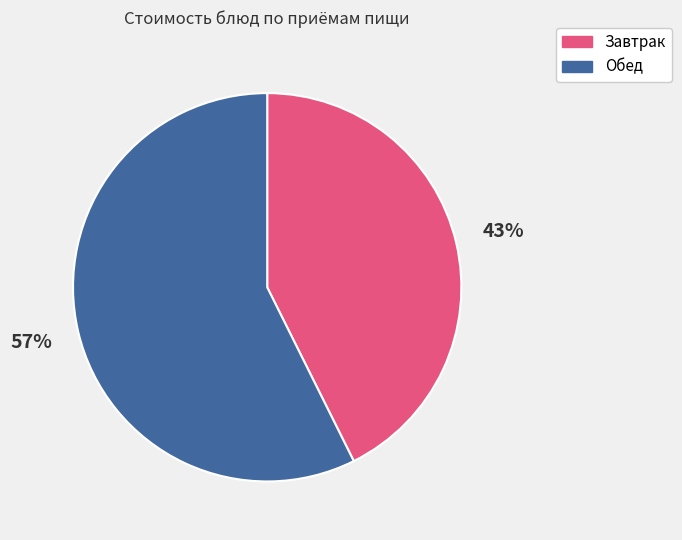

To the nearest percent, what is the average slice percentage?

50%